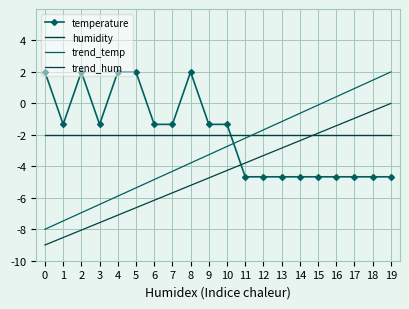

Between 7 and 14, which is larger?

7